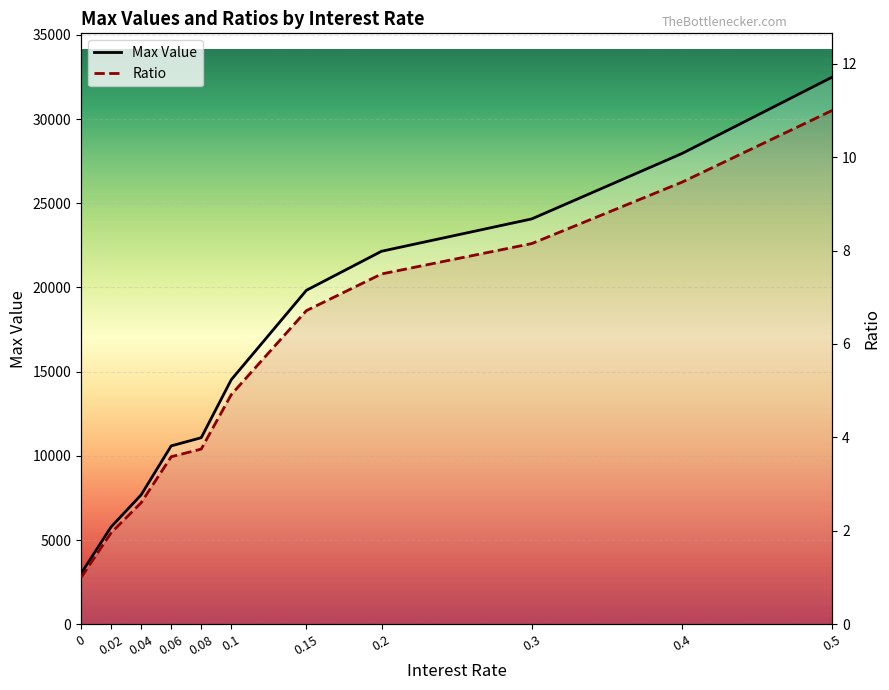

Where does the Ratio series first go above 4?

0.1